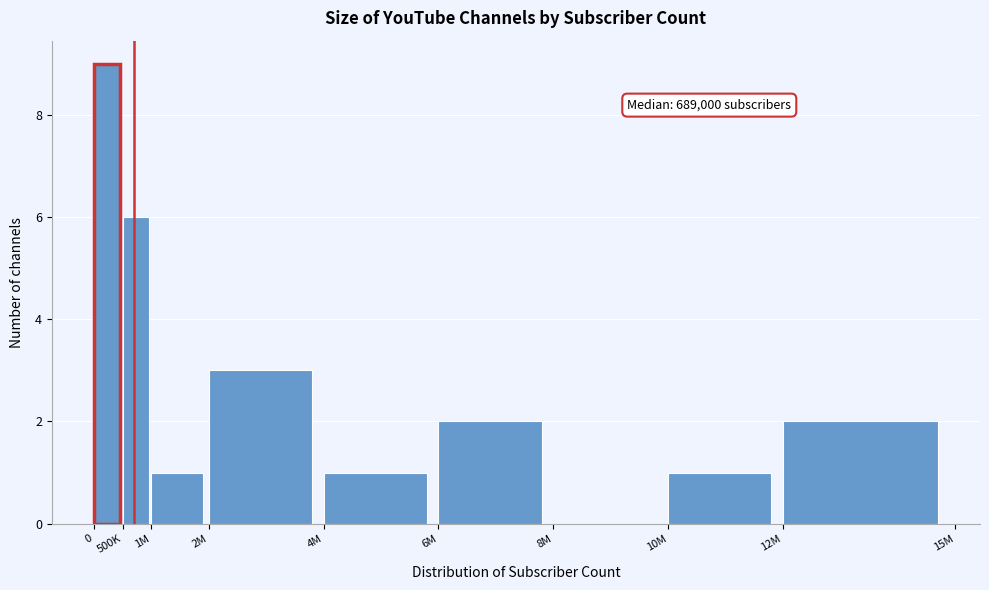

Reading left to right, extract all data points from this chart.

0=9	500K=6	1M=1	2M=3	4M=1	6M=2	8M=0	10M=1	12M=2